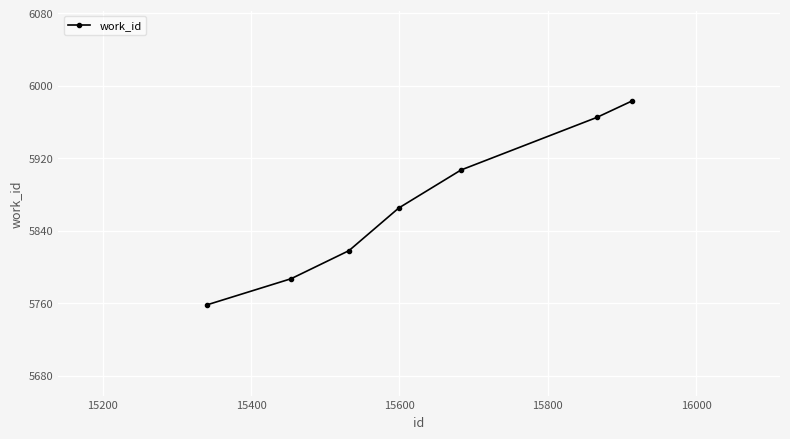

Reading left to right, list all the values displayed in this chart.

5758	5787	5818	5865	5907	5965	5983